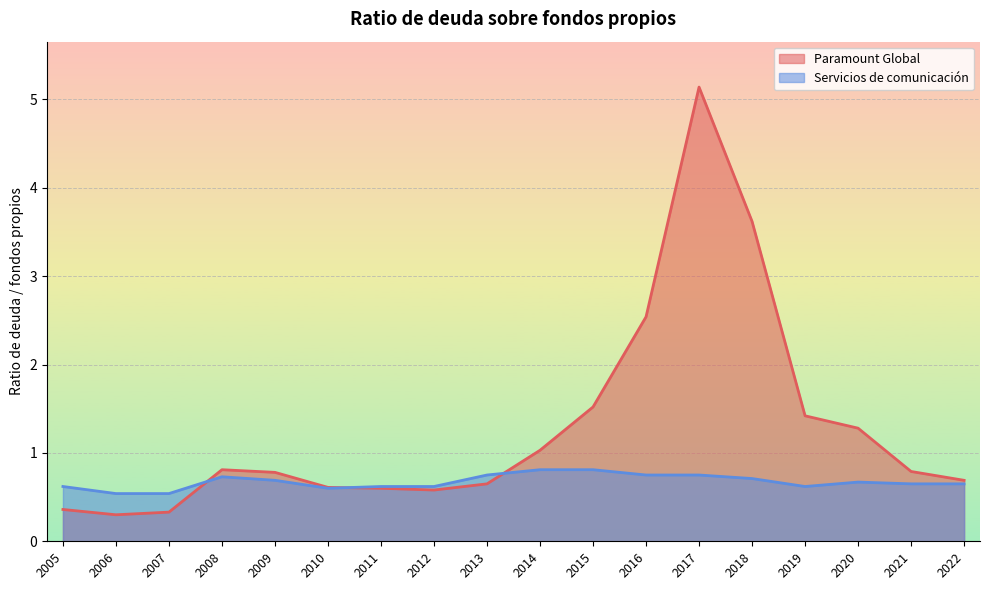

Which series has the widest spread of values?

Paramount Global